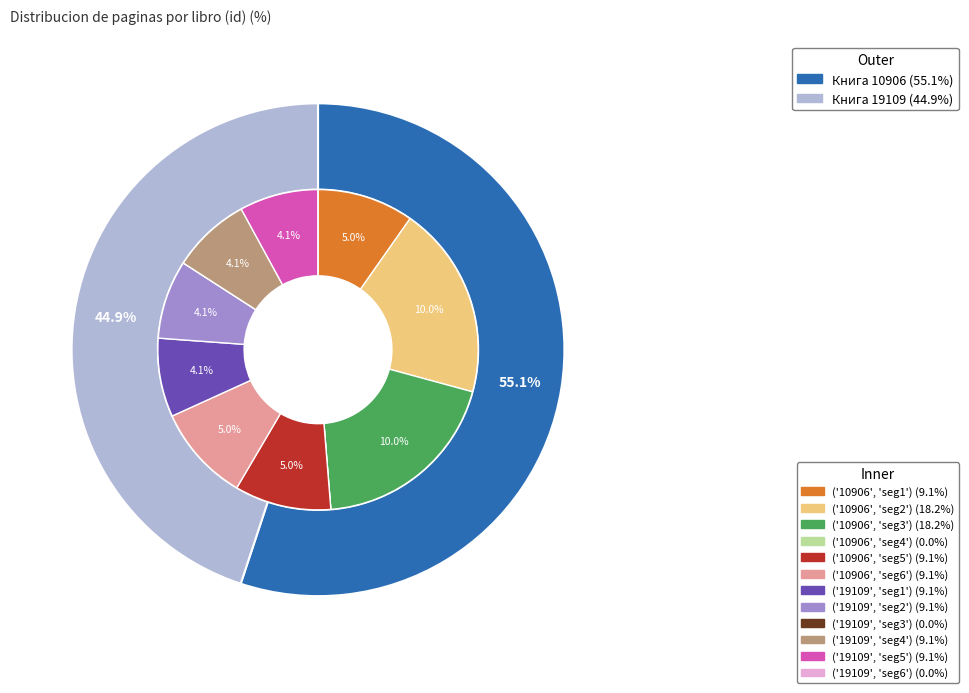

Is 10906 the majority of the pie?

Yes